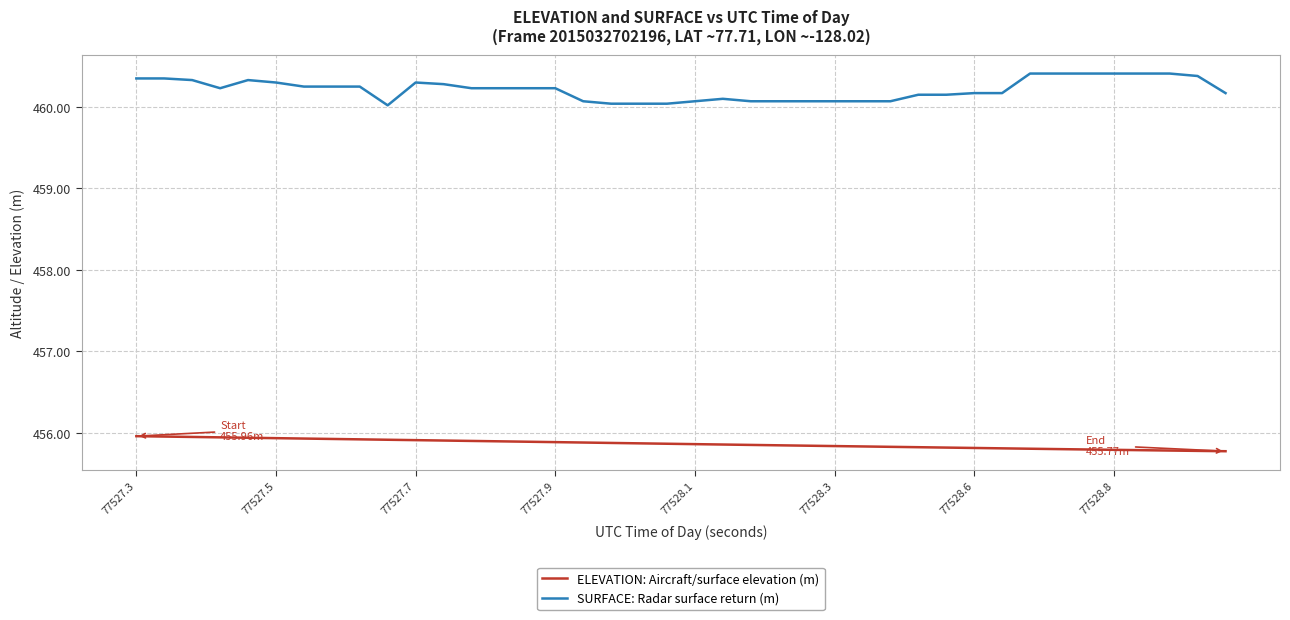

List the series in order of their peak value, lowest first.

ELEVATION: Aircraft/surface elevation (m), SURFACE: Radar surface return (m)